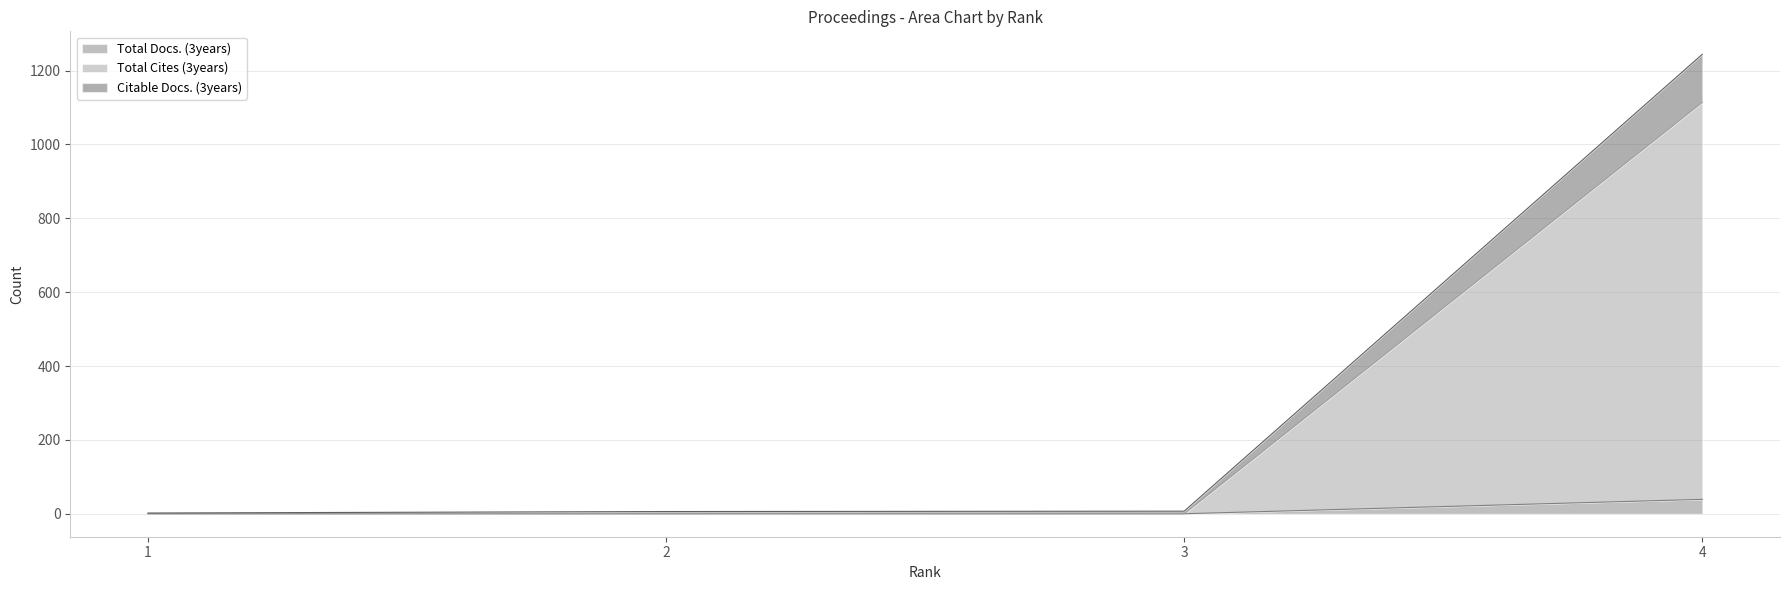

Which category has the lowest value in the Total Docs. (3years) series?

1